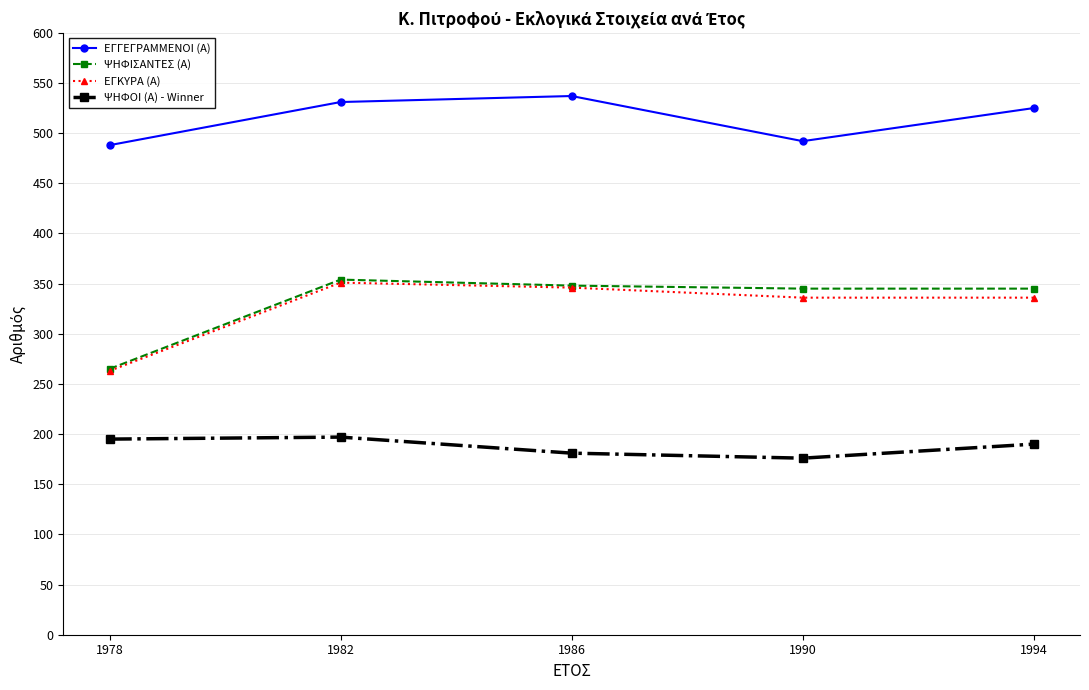

Is it true that ΨΗΦΟΙ (Α) - Winner equals 107 at 1986?

False